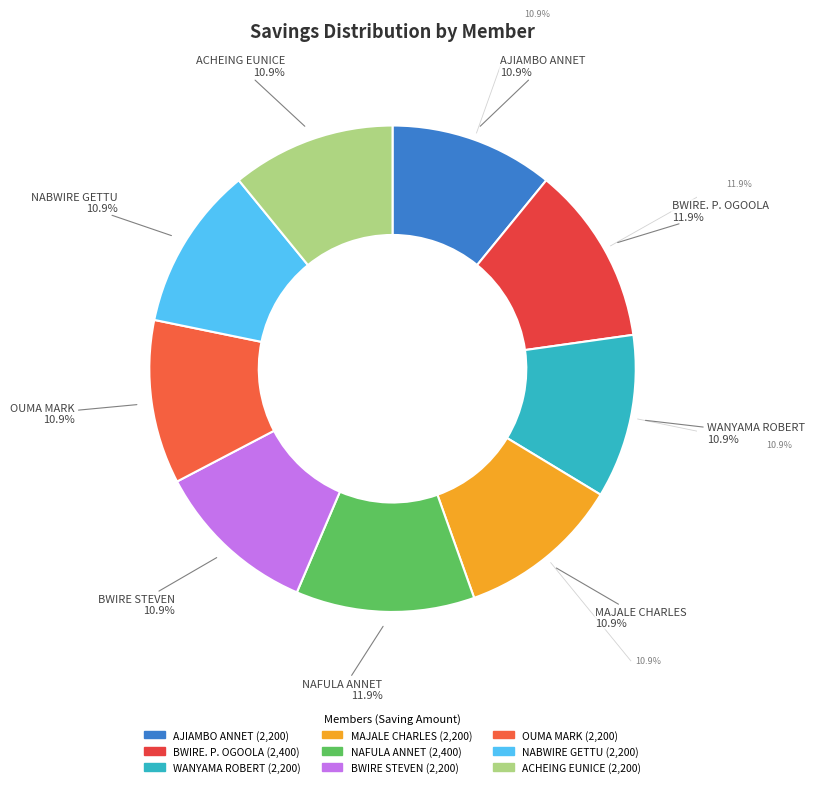

Does MAJALE CHARLES account for over 50% of the chart?

No